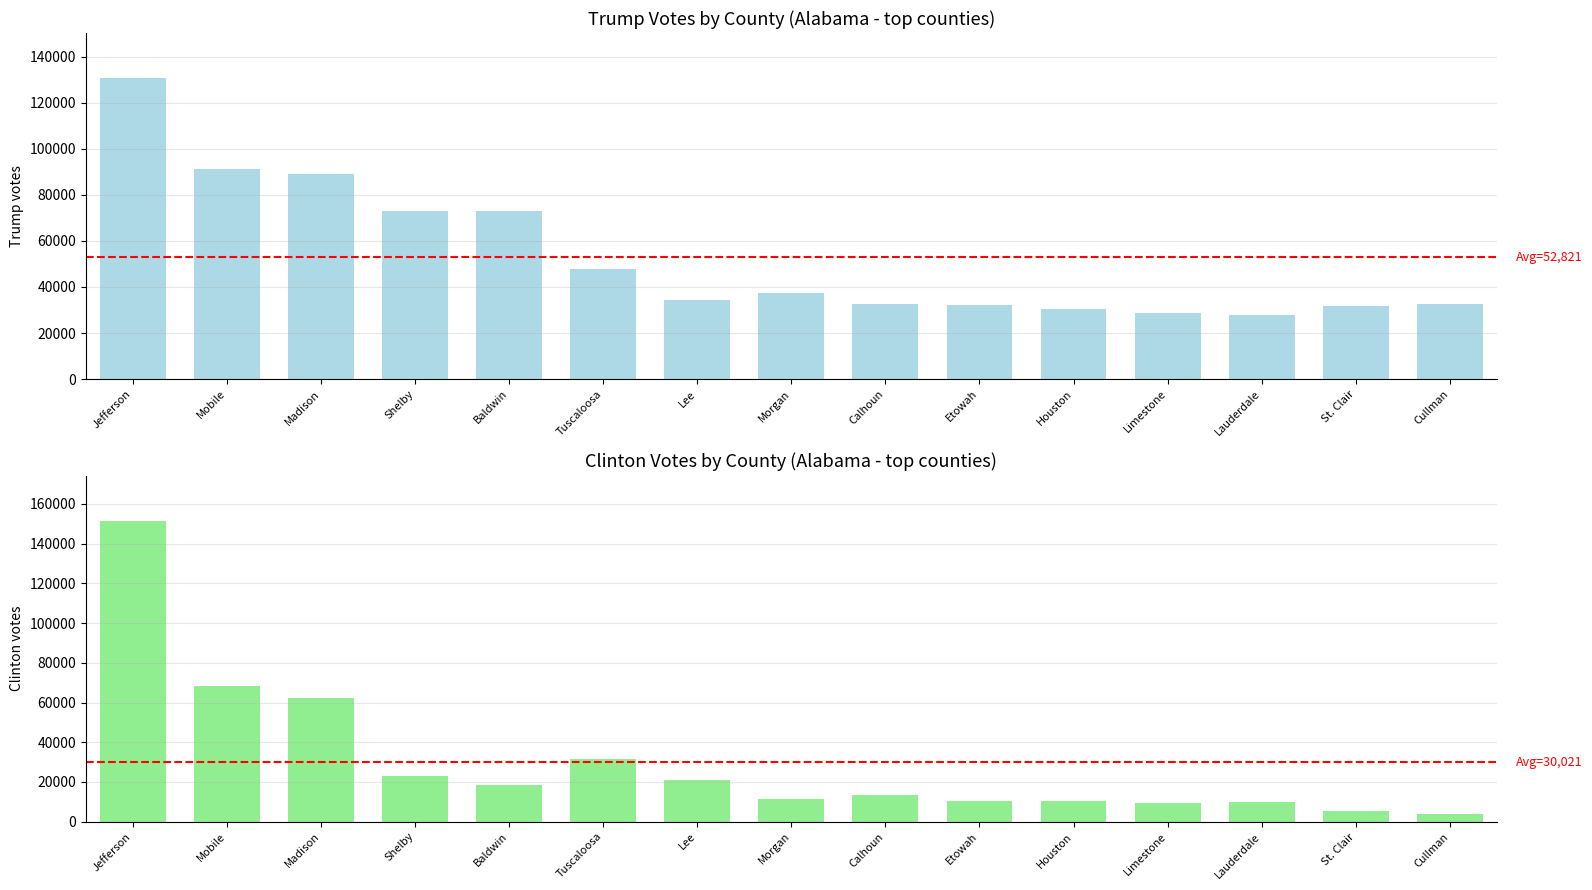

The Trump series shows 27735 at Lauderdale. True or false?

True